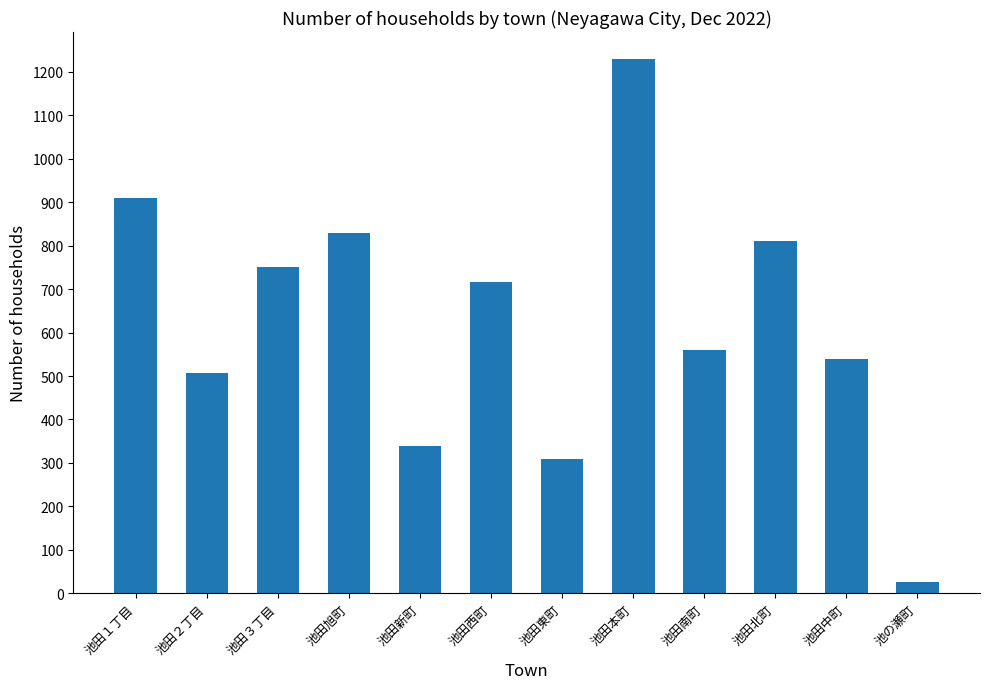

What is the sum of all values?

7531